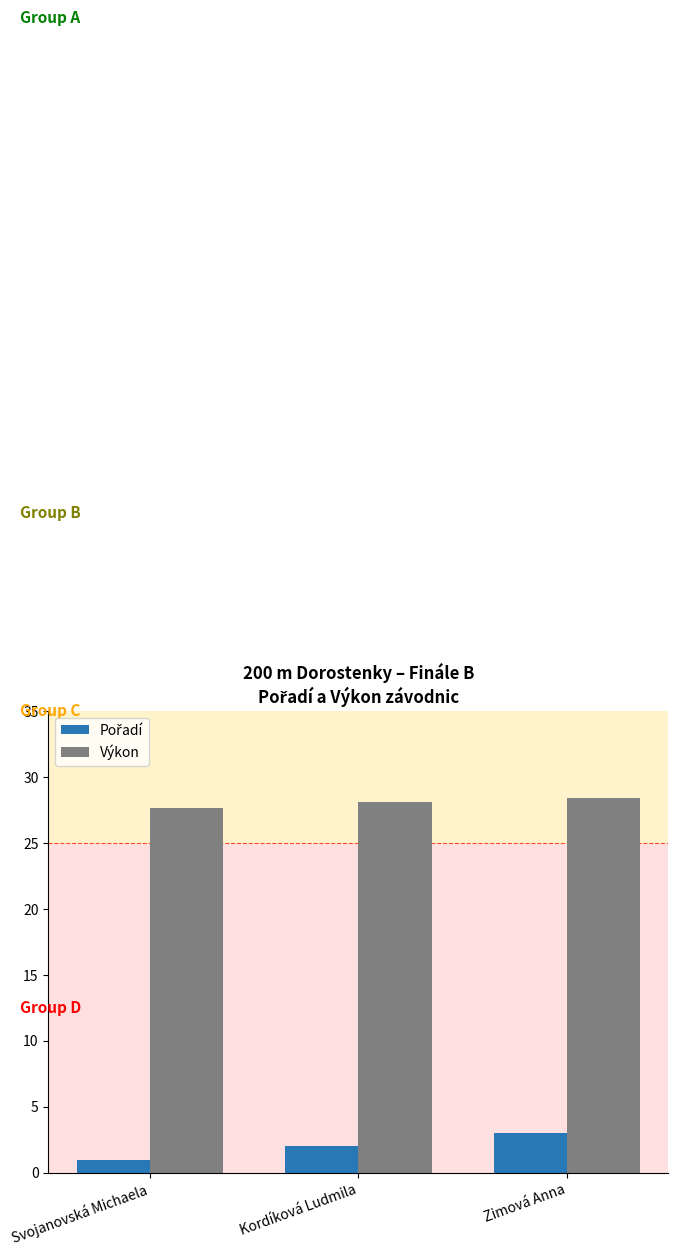

What is the difference between the Výkon values at Zimová Anna and Kordíková Ludmila?

0.3